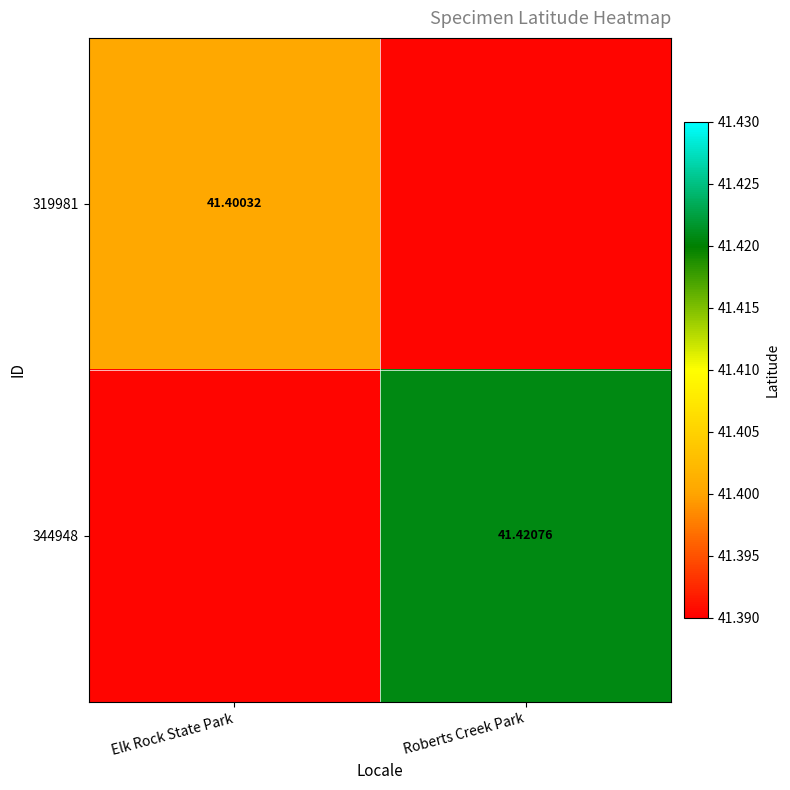

Count the number of data series in this chart.

2